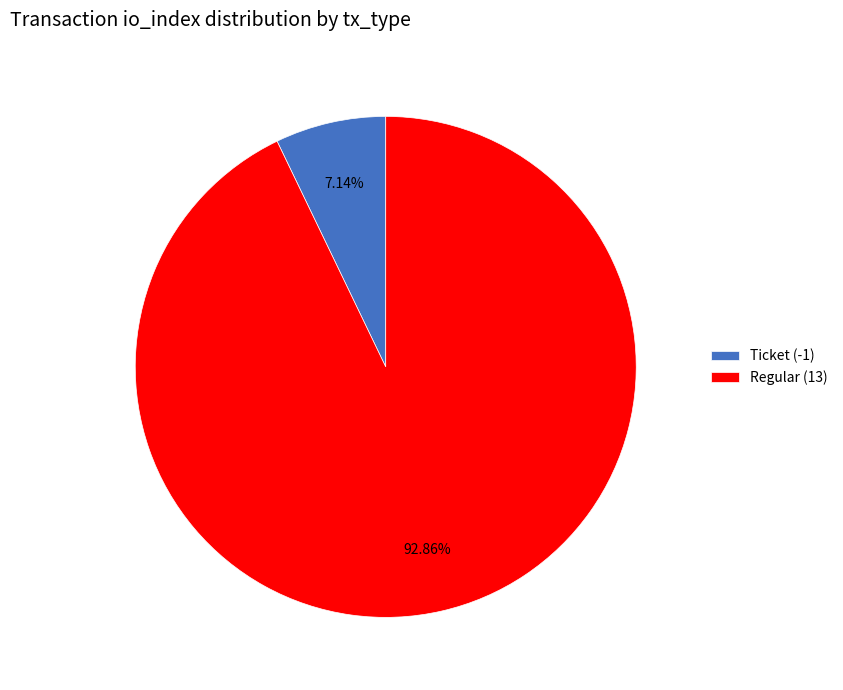

To the nearest percent, what is the difference between the largest and smallest slice percentages?

86%